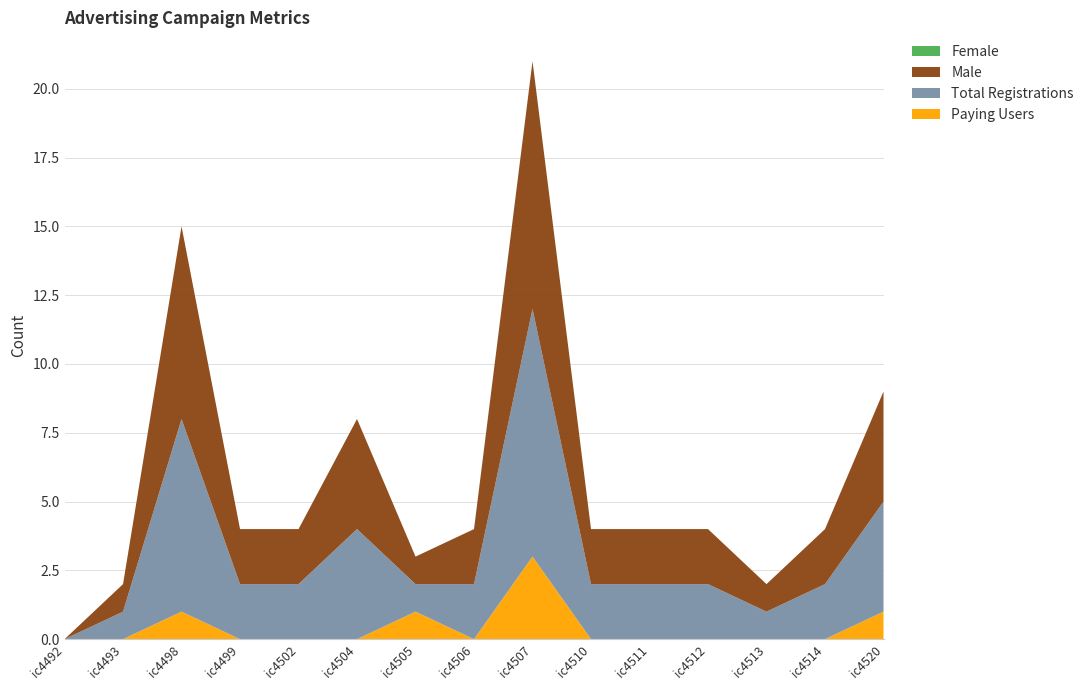

Reading left to right, transcribe all the data shown in this chart.

Female: ic4492=0	ic4493=0	ic4498=0	ic4499=0	ic4502=0	ic4504=0	ic4505=0	ic4506=0	ic4507=0	ic4510=0	ic4511=0	ic4512=0	ic4513=0	ic4514=0	ic4520=0
Male: ic4492=0	ic4493=1	ic4498=7	ic4499=2	ic4502=2	ic4504=4	ic4505=1	ic4506=2	ic4507=9	ic4510=2	ic4511=2	ic4512=2	ic4513=1	ic4514=2	ic4520=4
Total Registrations: ic4492=0	ic4493=1	ic4498=7	ic4499=2	ic4502=2	ic4504=4	ic4505=1	ic4506=2	ic4507=9	ic4510=2	ic4511=2	ic4512=2	ic4513=1	ic4514=2	ic4520=4
Paying Users: ic4492=0	ic4493=0	ic4498=1	ic4499=0	ic4502=0	ic4504=0	ic4505=1	ic4506=0	ic4507=3	ic4510=0	ic4511=0	ic4512=0	ic4513=0	ic4514=0	ic4520=1